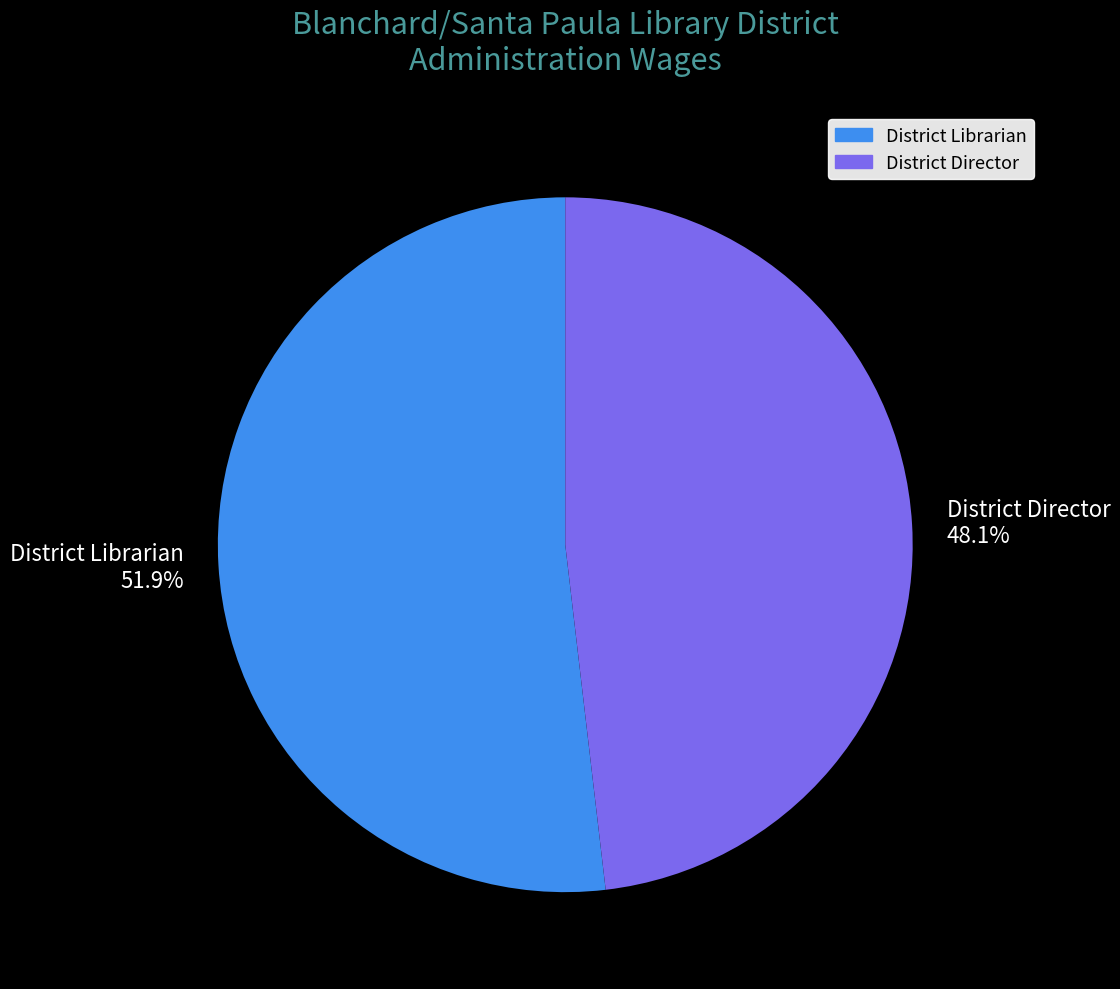

Which has a higher value, District Librarian 51.9% or District Director 48.1%?

District Librarian 51.9%